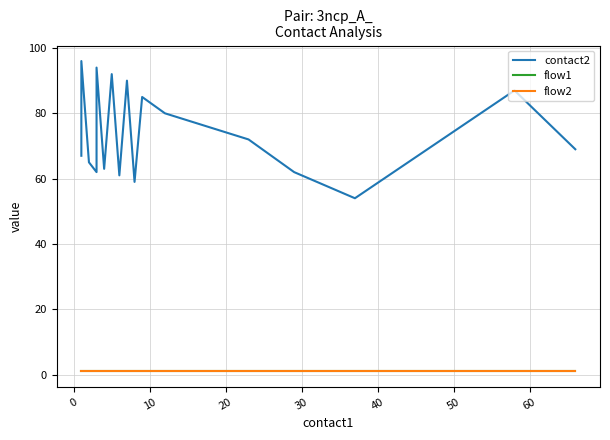

Is this an area chart (filled region under the line)?

No